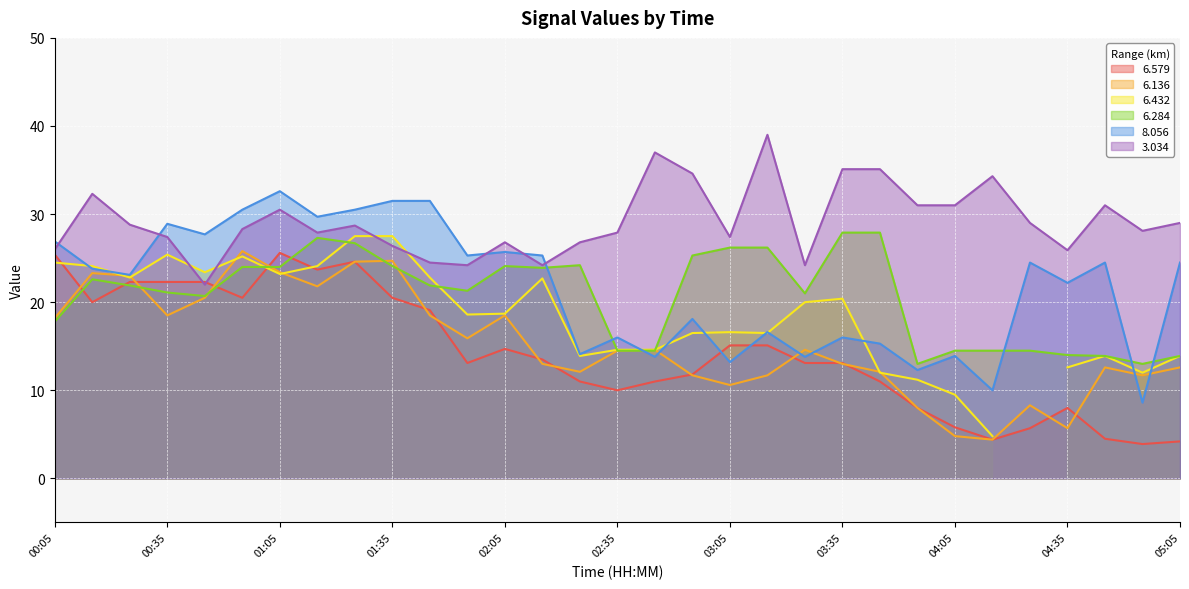

What is the average value of the   6.136 series?

15.2